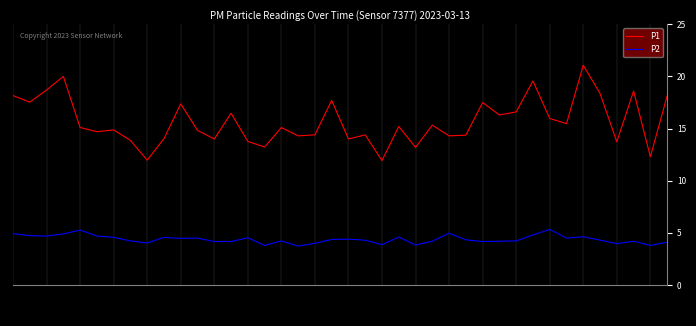

At 33, list the series in order from smallest to largest.

P2, P1